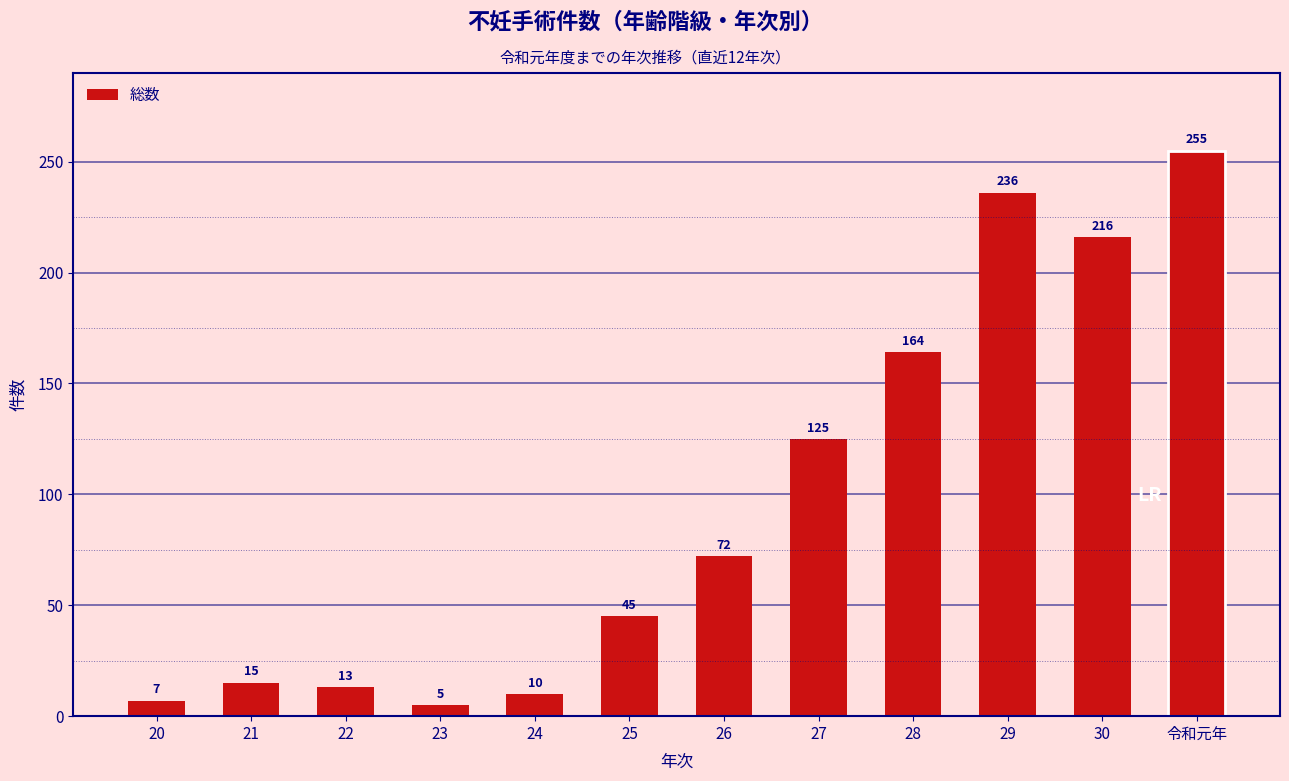

How many categories are shown in the chart?

12